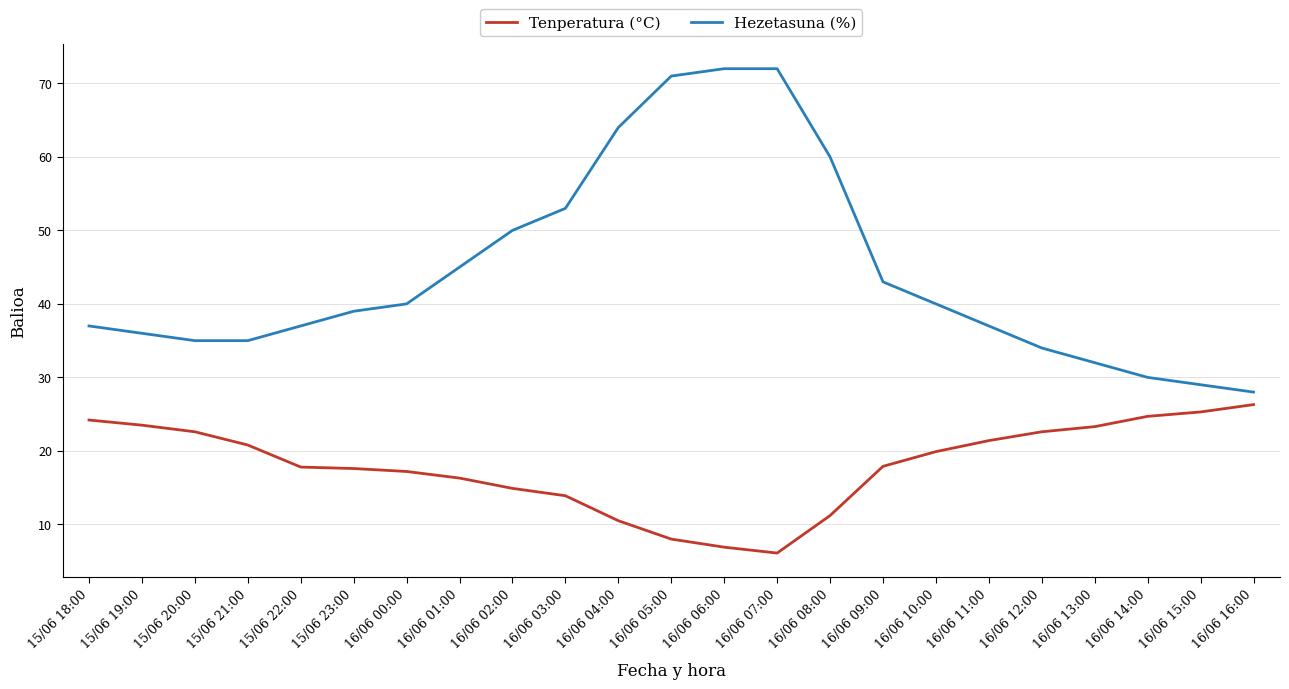

Which series has the largest range (max minus min)?

Hezetasuna (%)